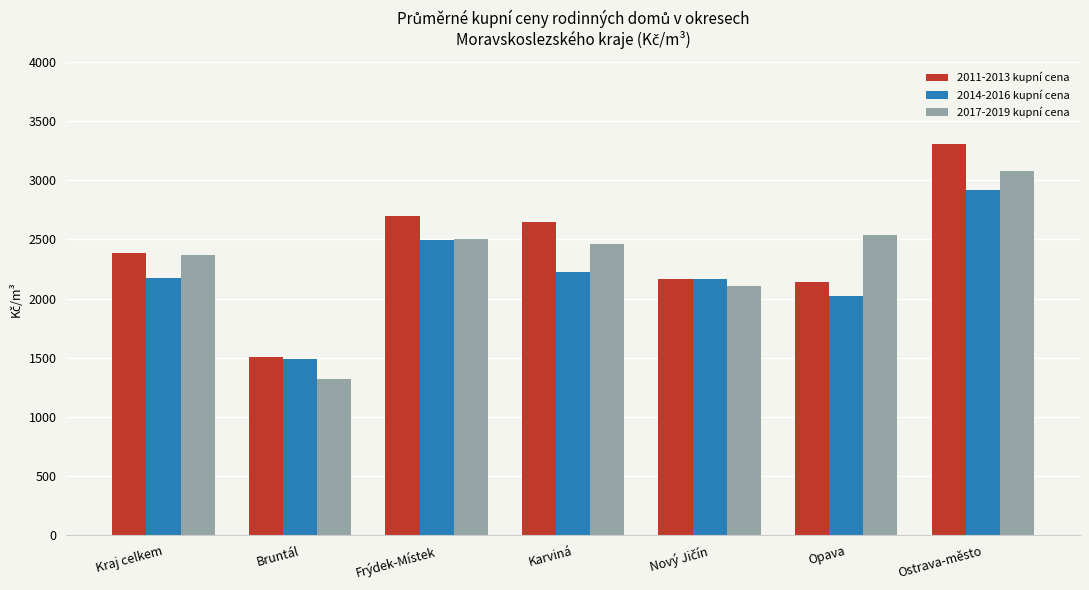

How many categories are shown in the chart?

7